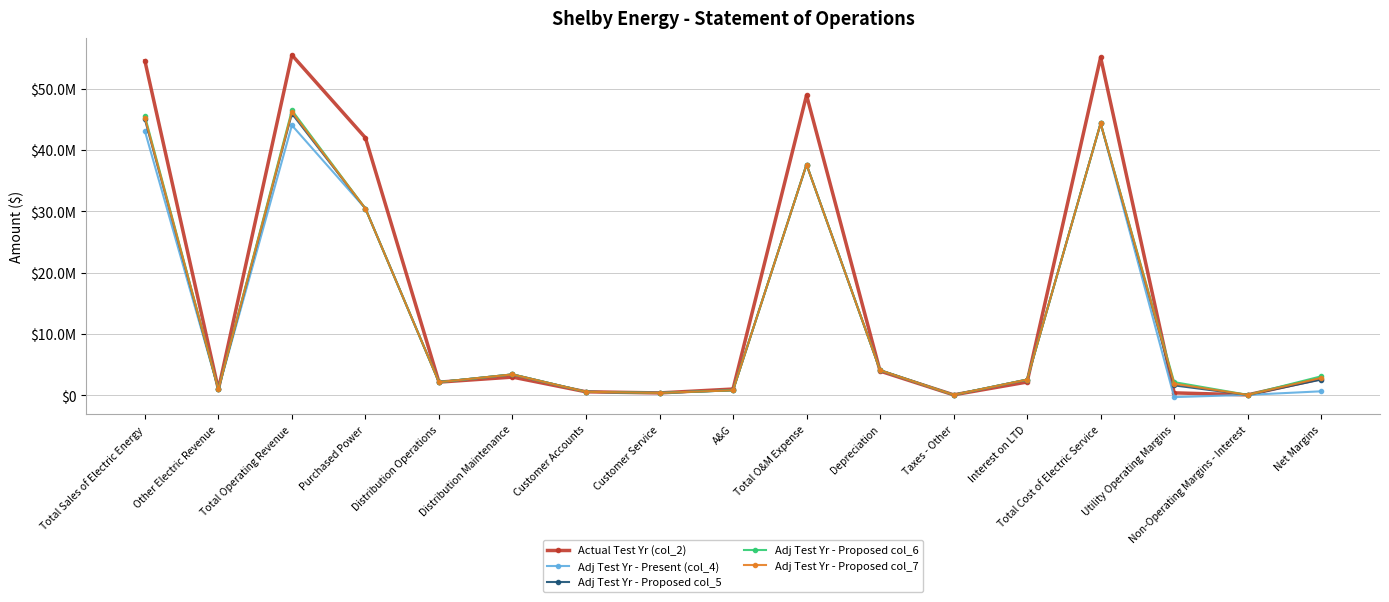

The value of Adj Test Yr - Proposed col_7 at Depreciation is 6992370.7. True or false?

False